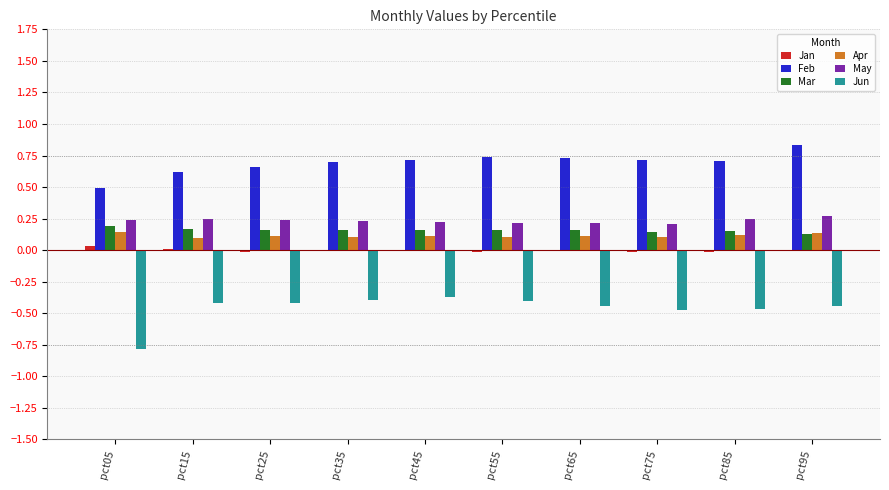

Count the May values in the range 0 to 1.

10